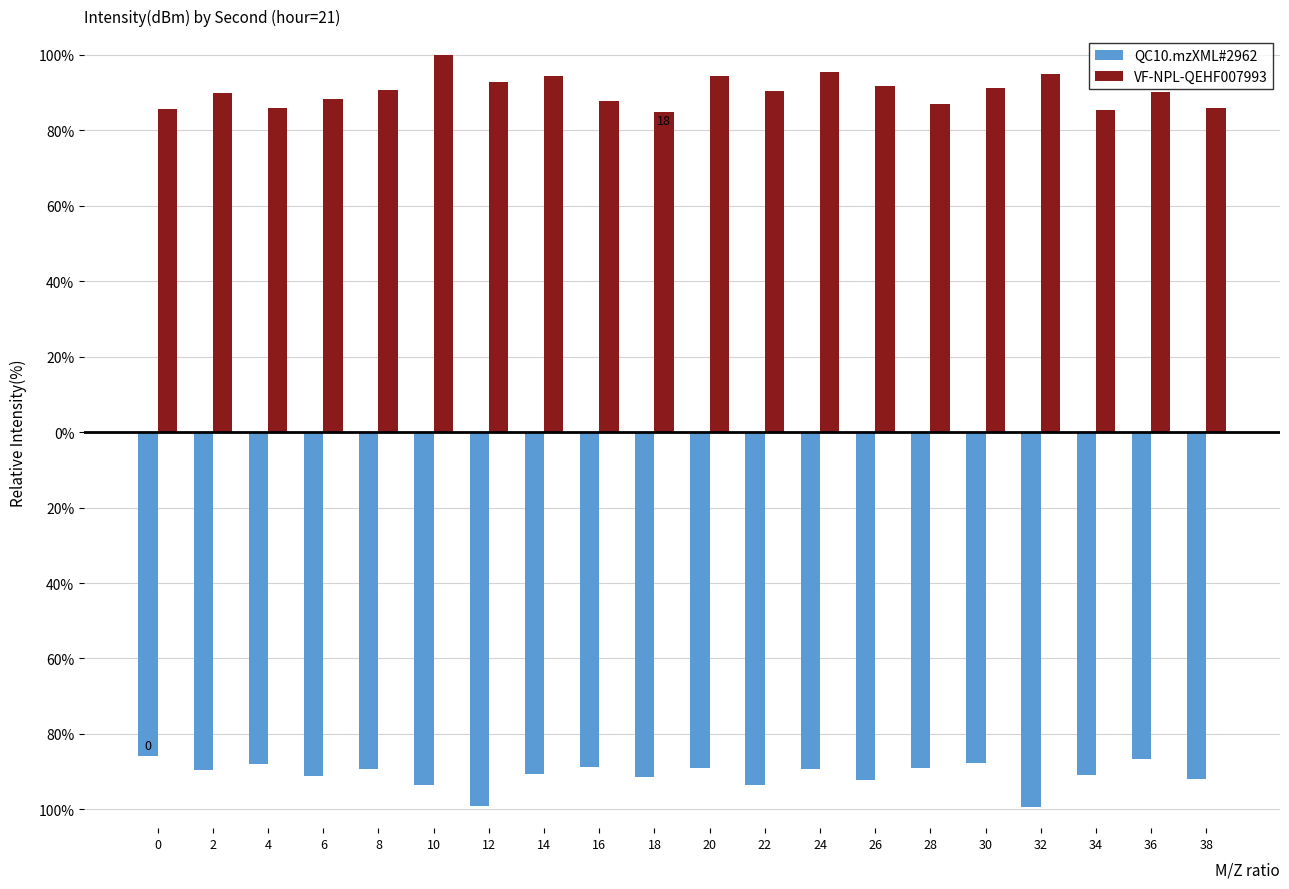

What is the maximum value shown in the chart?

100.0